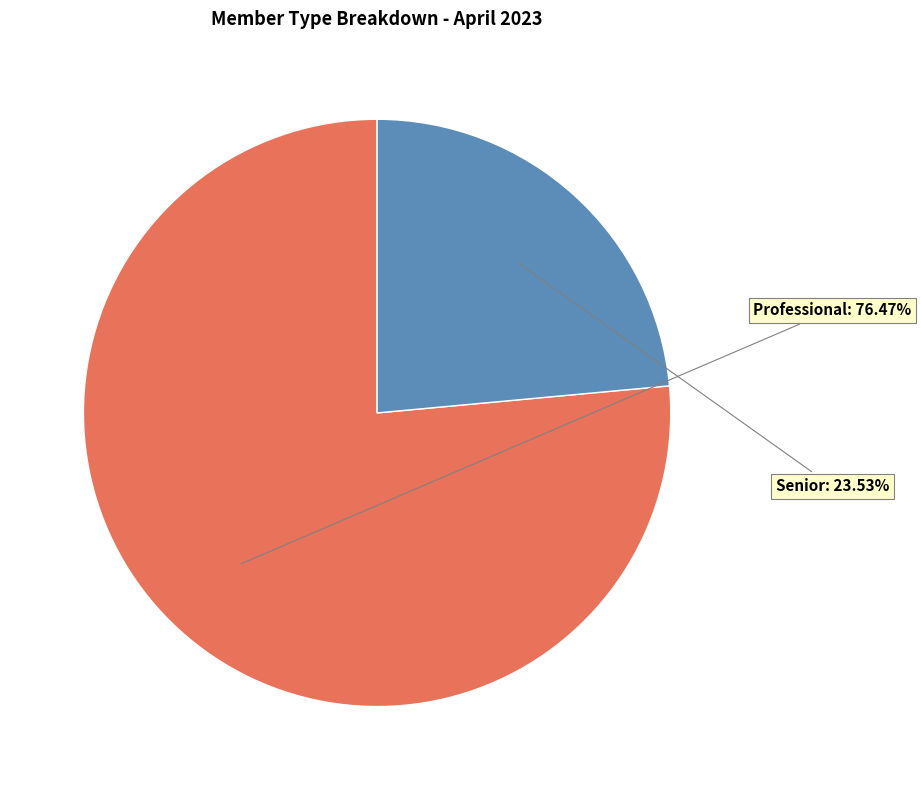

Is there any slice that represents more than half of the pie?

Yes